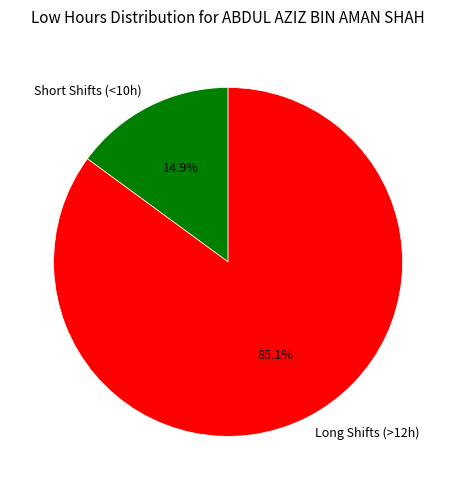

Which slice is the smallest?

Short Shifts (<10h)